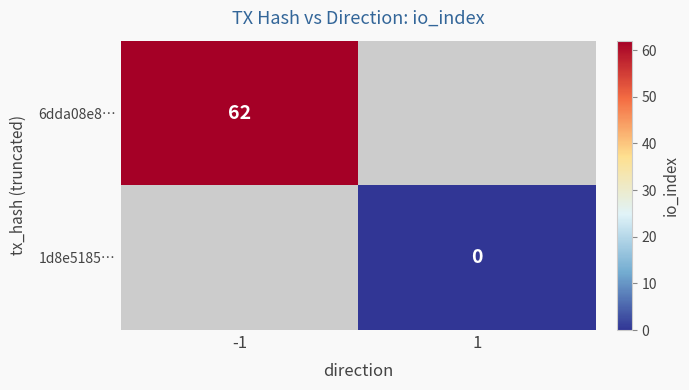

Which label corresponds to the largest value in the chart?

-1